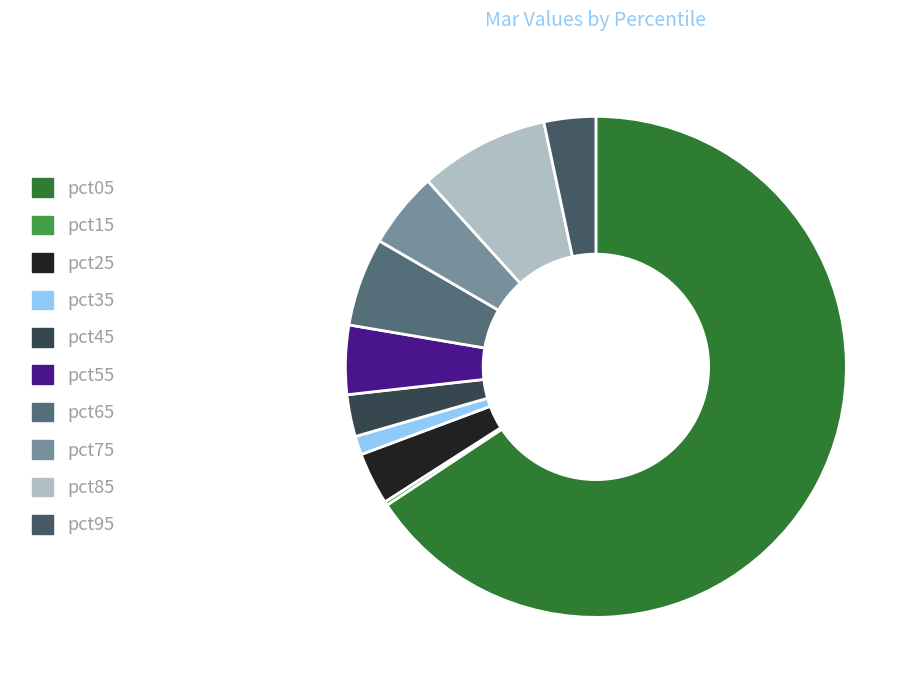

Which slice represents more than half of the pie?

pct05